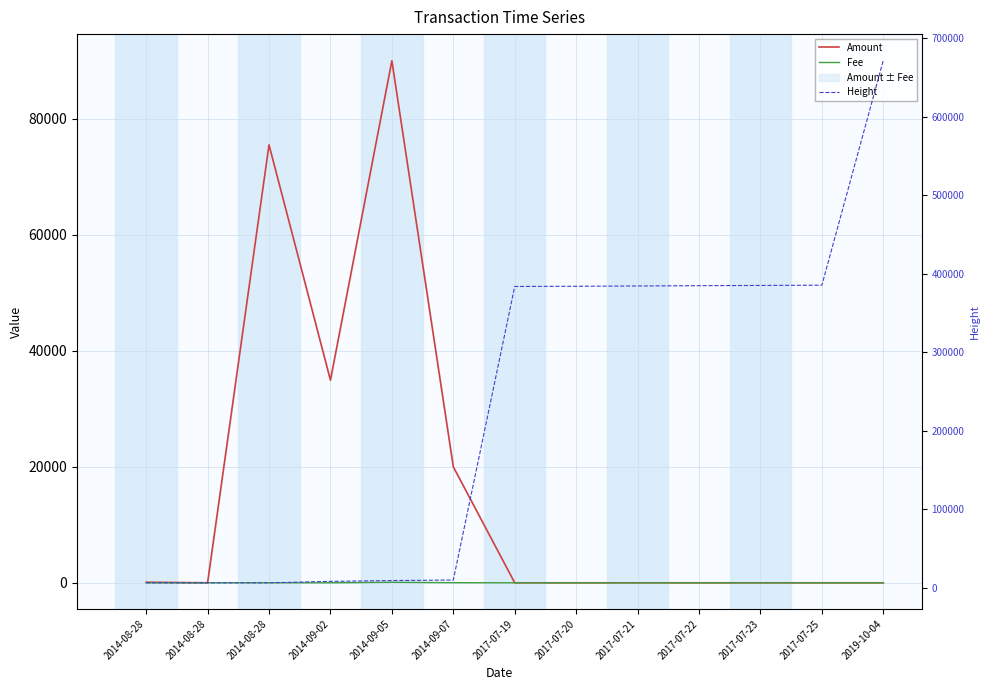

Which category has the highest value across all series?

2019-10-04